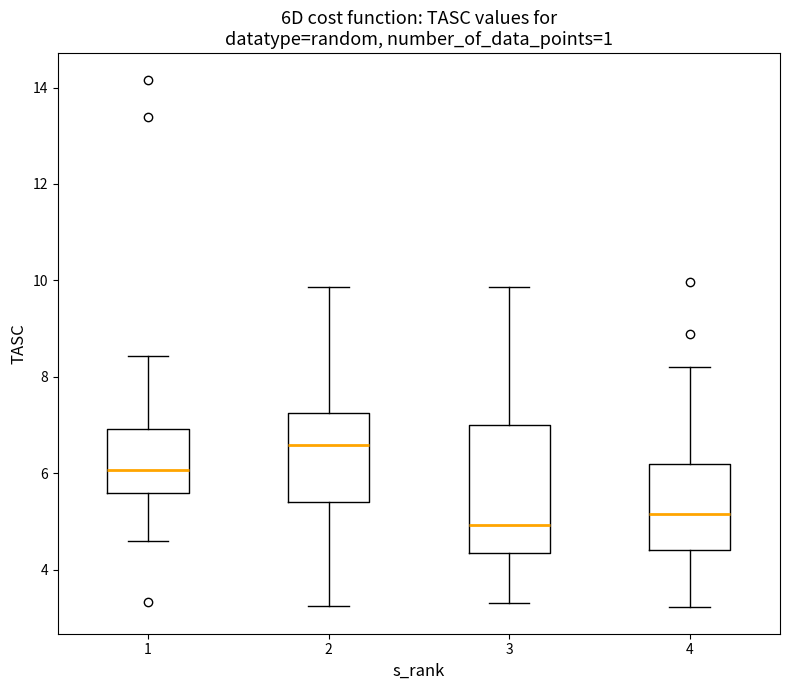

Where is the lower edge of the box at x = 1 on the y-axis? The values are not printed on the chart, so give them approximately, as read against the axis.

5.6